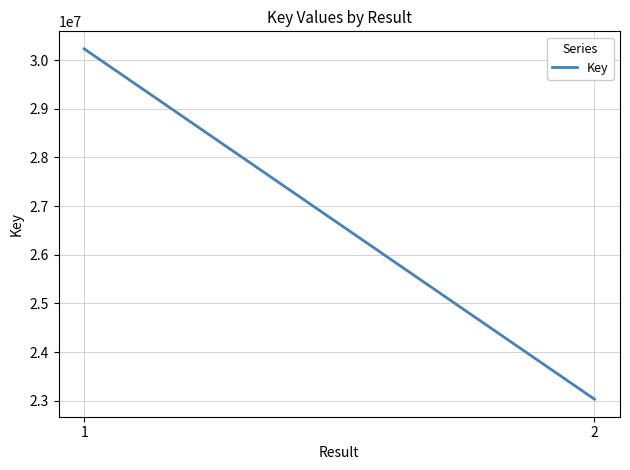

What is the difference between the values at 1 and 2?

7200355